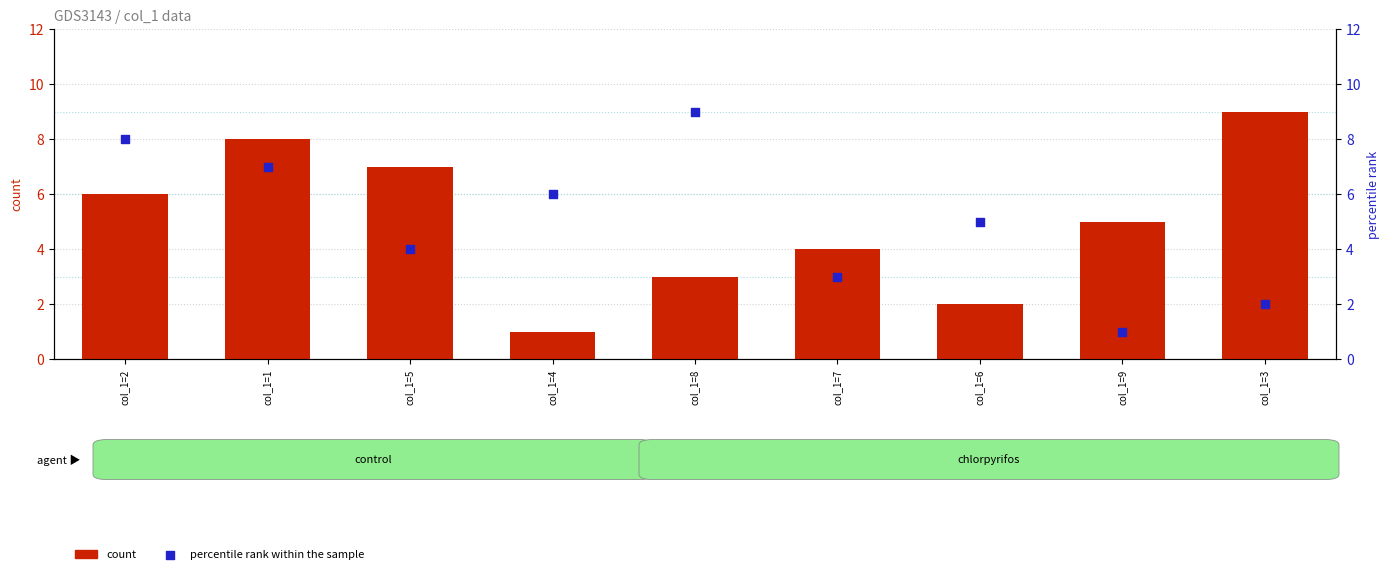

Which series has the largest Y range (max minus min)?

count